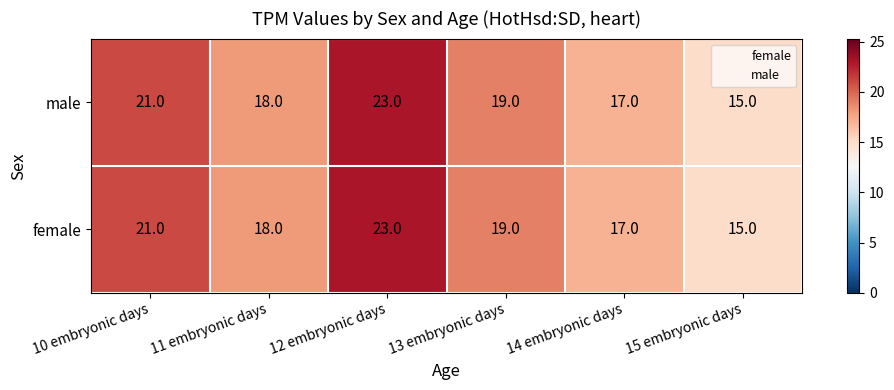

Count the number of categories in the chart.

6